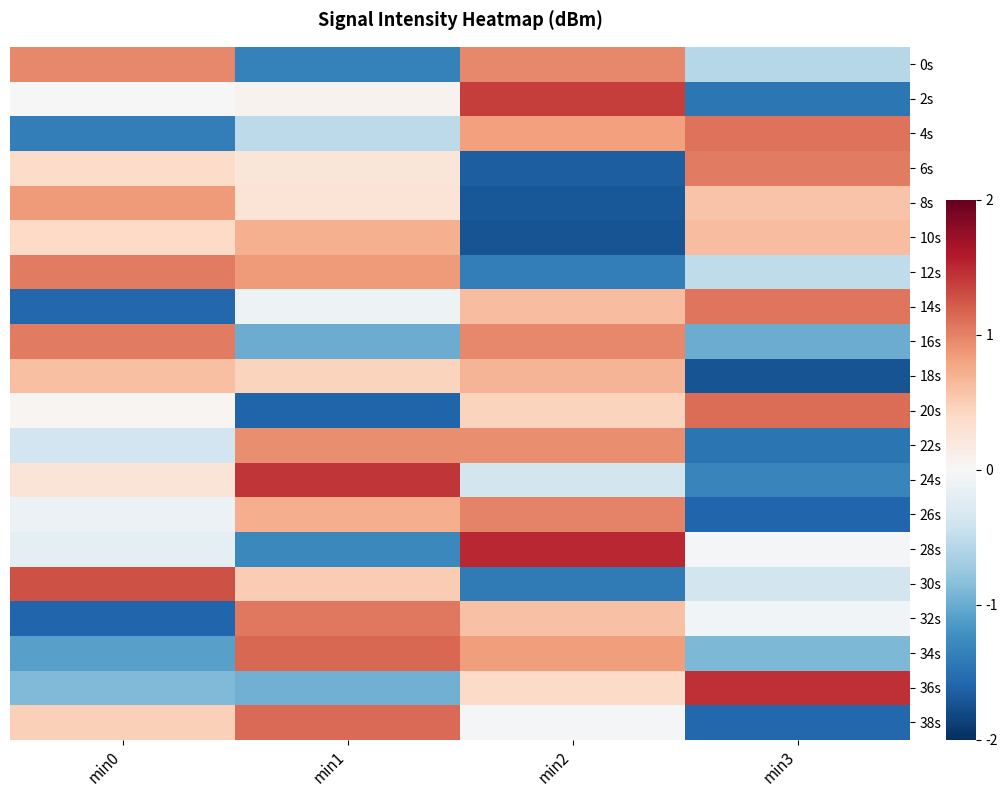

Reading left to right, extract all data points from this chart.

0s: min0=1.0	min1=-1.4	min2=1.0	min3=-0.6
2s: min0=-0.0	min1=0.1	min2=1.4	min3=-1.4
4s: min0=-1.4	min1=-0.5	min2=0.8	min3=1.1
6s: min0=0.4	min1=0.2	min2=-1.6	min3=1.0
8s: min0=0.9	min1=0.3	min2=-1.7	min3=0.6
10s: min0=0.4	min1=0.7	min2=-1.7	min3=0.6
12s: min0=1.0	min1=0.9	min2=-1.4	min3=-0.5
14s: min0=-1.6	min1=-0.1	min2=0.6	min3=1.1
16s: min0=1.0	min1=-1.0	min2=1.0	min3=-1.0
18s: min0=0.6	min1=0.4	min2=0.7	min3=-1.7
20s: min0=0.0	min1=-1.6	min2=0.4	min3=1.1
22s: min0=-0.4	min1=0.9	min2=0.9	min3=-1.5
24s: min0=0.3	min1=1.4	min2=-0.4	min3=-1.3
26s: min0=-0.1	min1=0.7	min2=1.0	min3=-1.6
28s: min0=-0.2	min1=-1.3	min2=1.5	min3=-0.0
30s: min0=1.3	min1=0.5	min2=-1.4	min3=-0.4
32s: min0=-1.6	min1=1.1	min2=0.6	min3=-0.1
34s: min0=-1.1	min1=1.2	min2=0.8	min3=-0.9
36s: min0=-0.9	min1=-1.0	min2=0.4	min3=1.5
38s: min0=0.5	min1=1.1	min2=-0.0	min3=-1.6